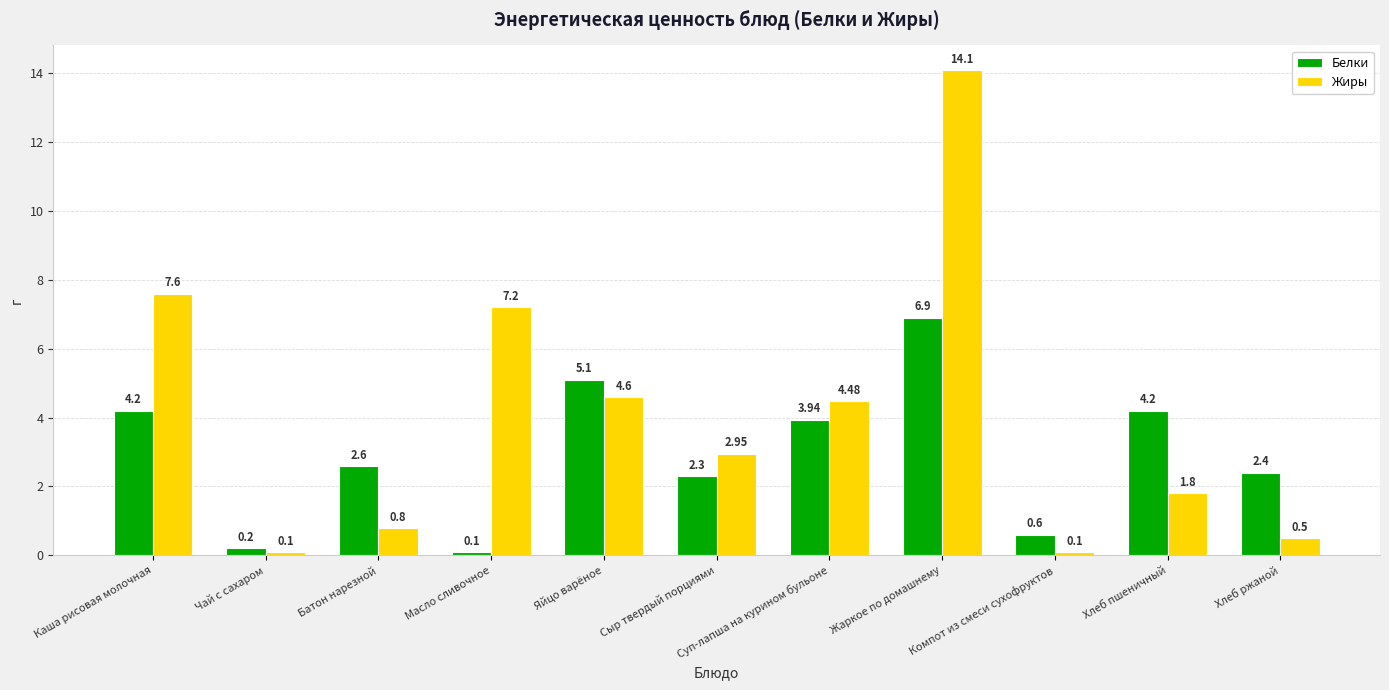

True or false: Жиры has a value of 3.7 at Каша рисовая молочная.

False